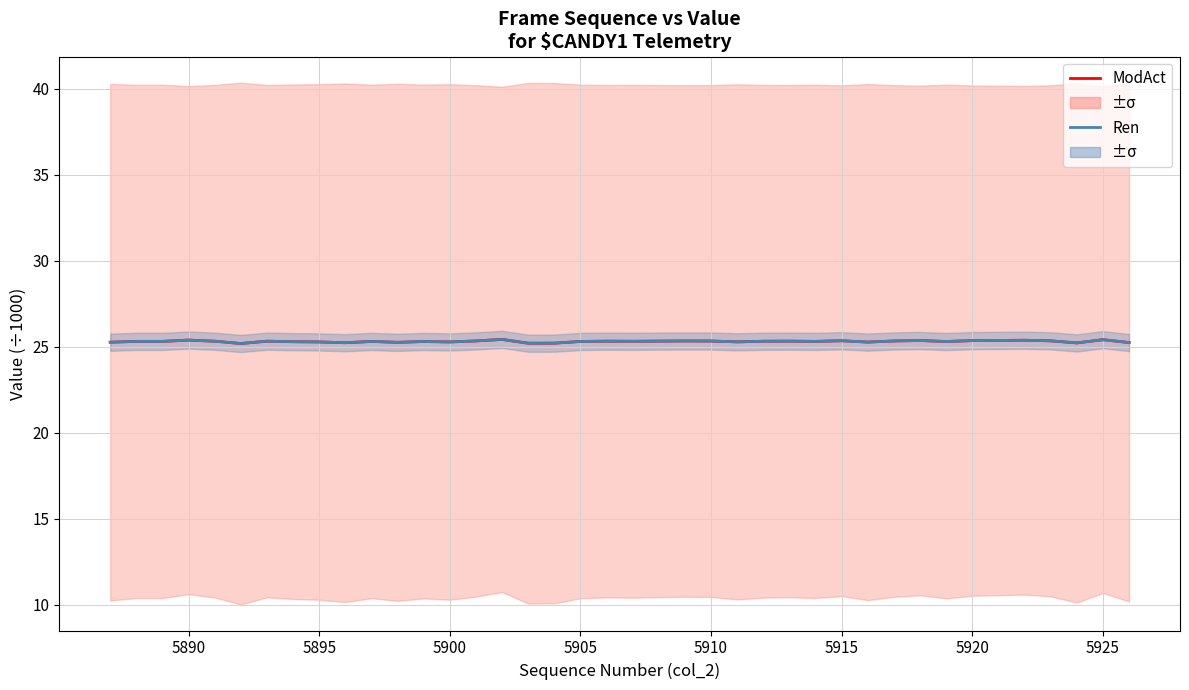

What is the highest value of the ModAct (col_516) series?

25.4